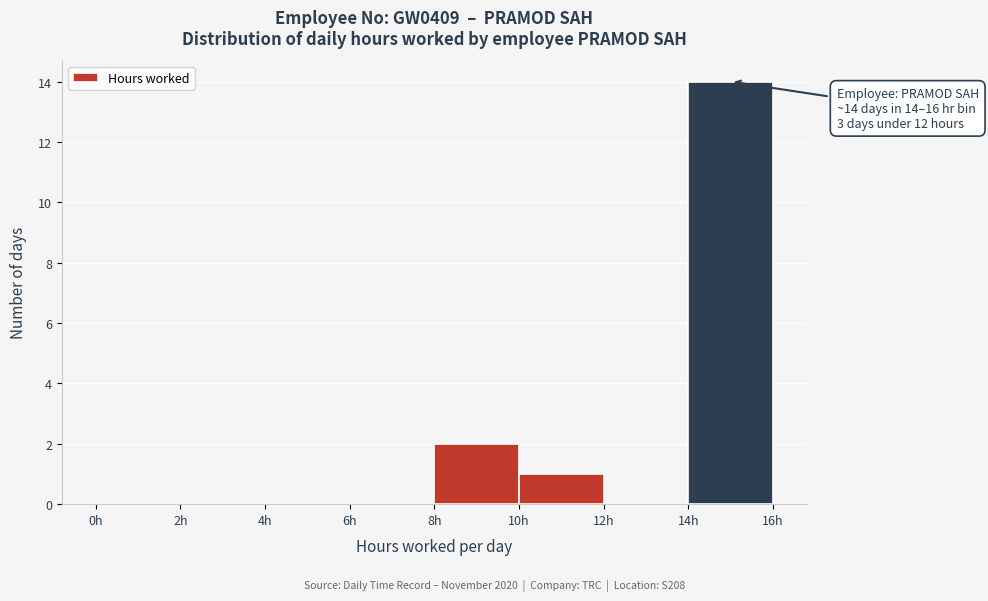

Which range on the x-axis has the tallest bar?

14 to 16